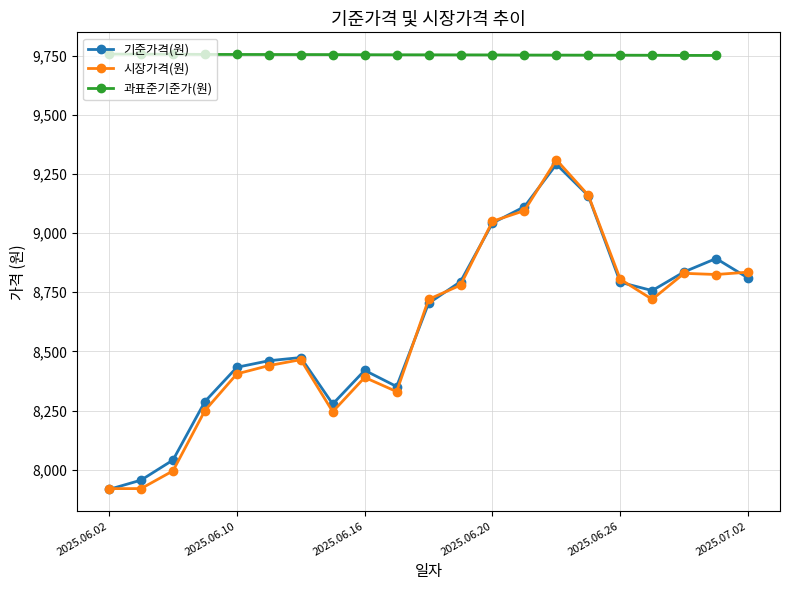

True or false: 시장가격(원) and 기준가격(원) intersect in this chart.

True